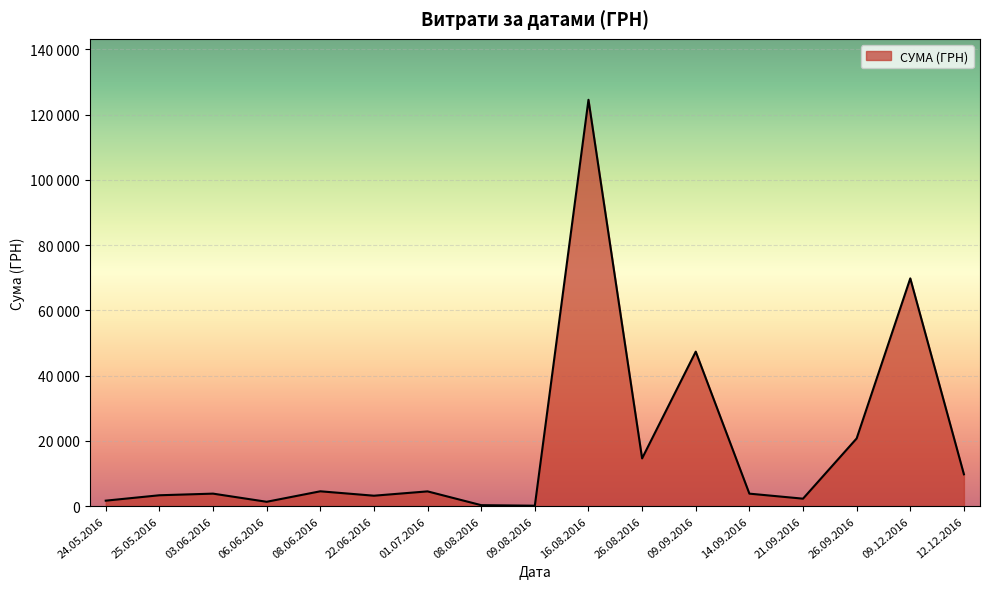

Between 22.06.2016 and 14.09.2016, which is larger?

14.09.2016